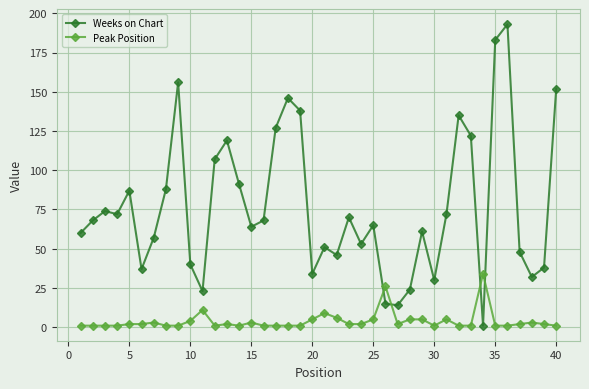

True or false: Weeks on Chart has more than 2 points higher than both neighbors.

True